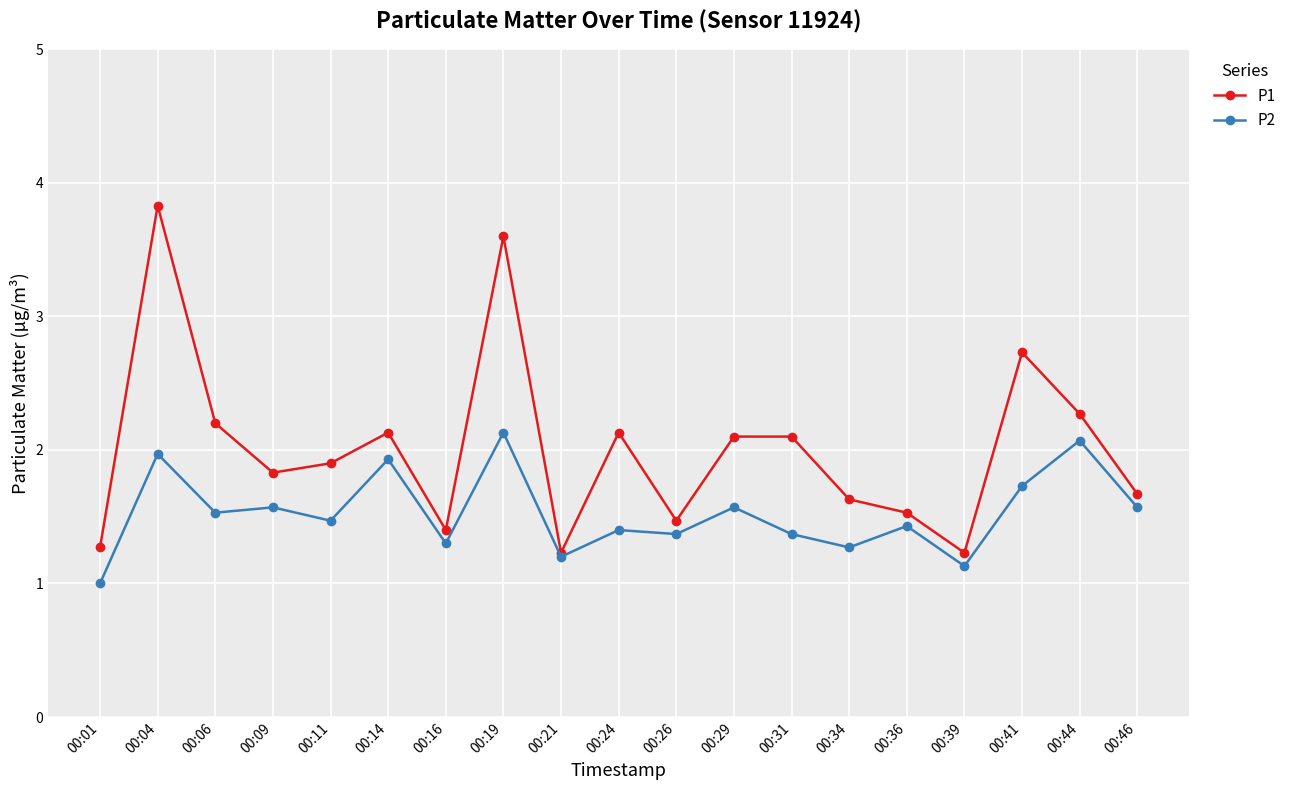

What is the maximum value shown in the chart?

3.8